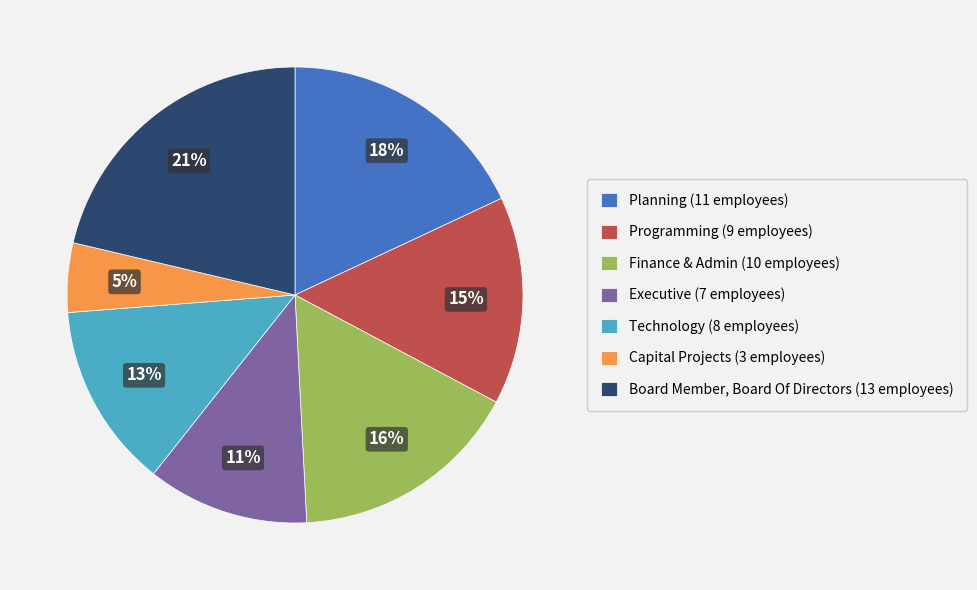

How many slices are in this pie chart?

7